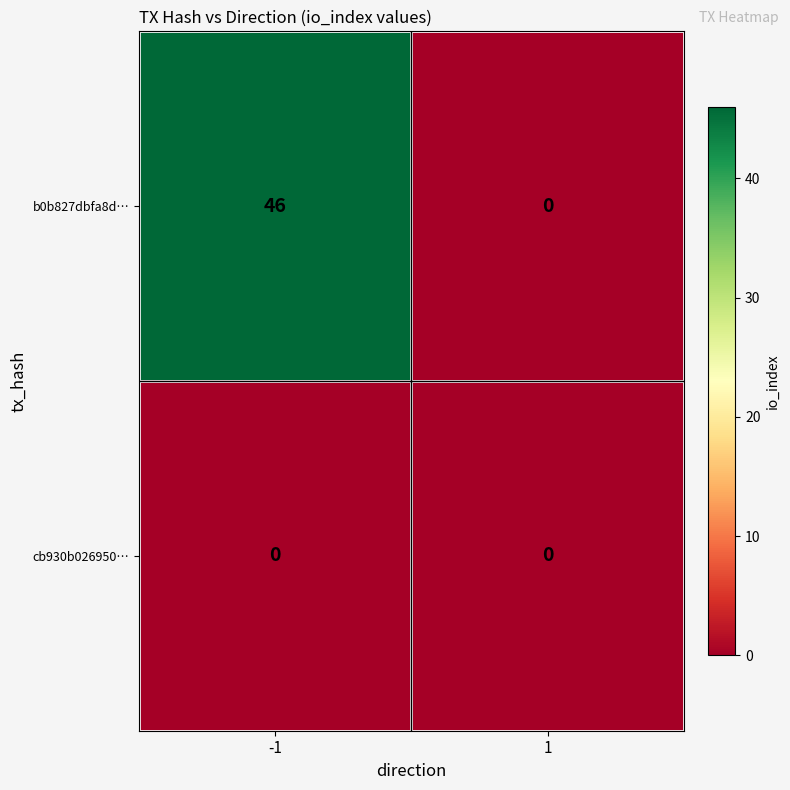

Reading left to right, extract all data points from this chart.

b0b827dbfa8d…: 46	0
cb930b026950…: 0	0